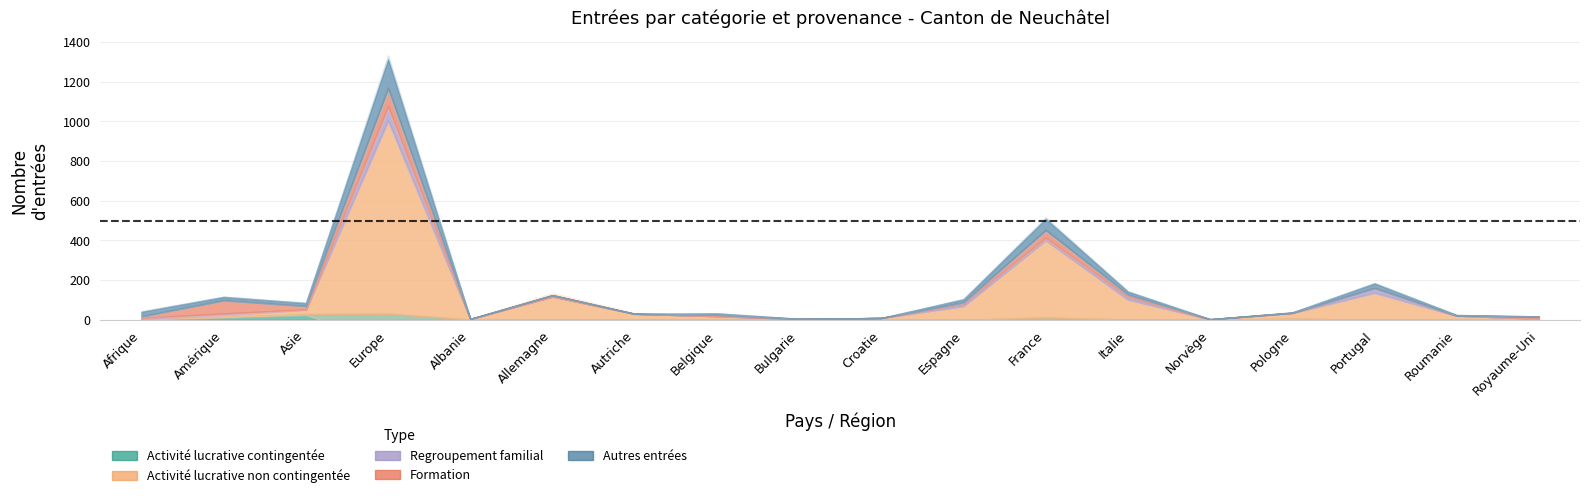

Which series ends up on top after the final intersection of Activité lucrative contingentée and Activité lucrative non contingentée?

Activité lucrative non contingentée